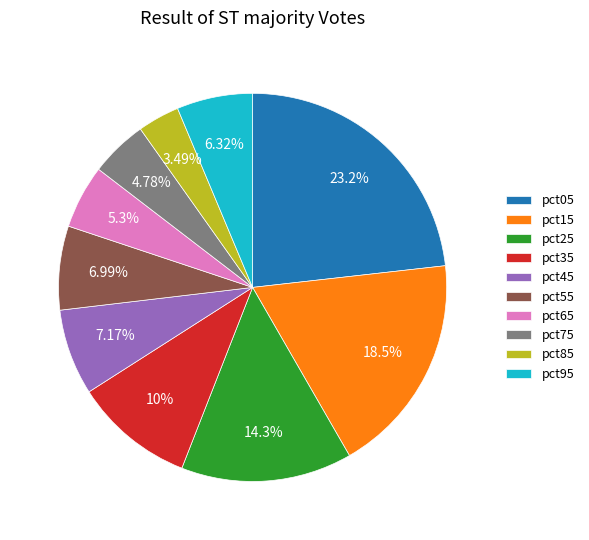

To the nearest percent, what percentage of the pie is pct55?

7%